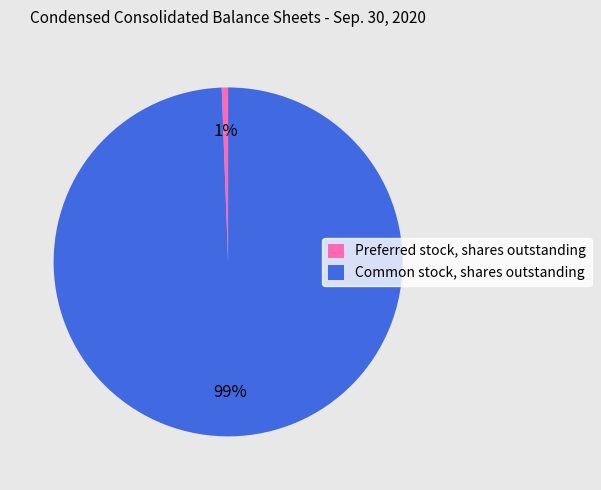

Is it true that Preferred stock, shares outstanding is 11% of the pie?

False